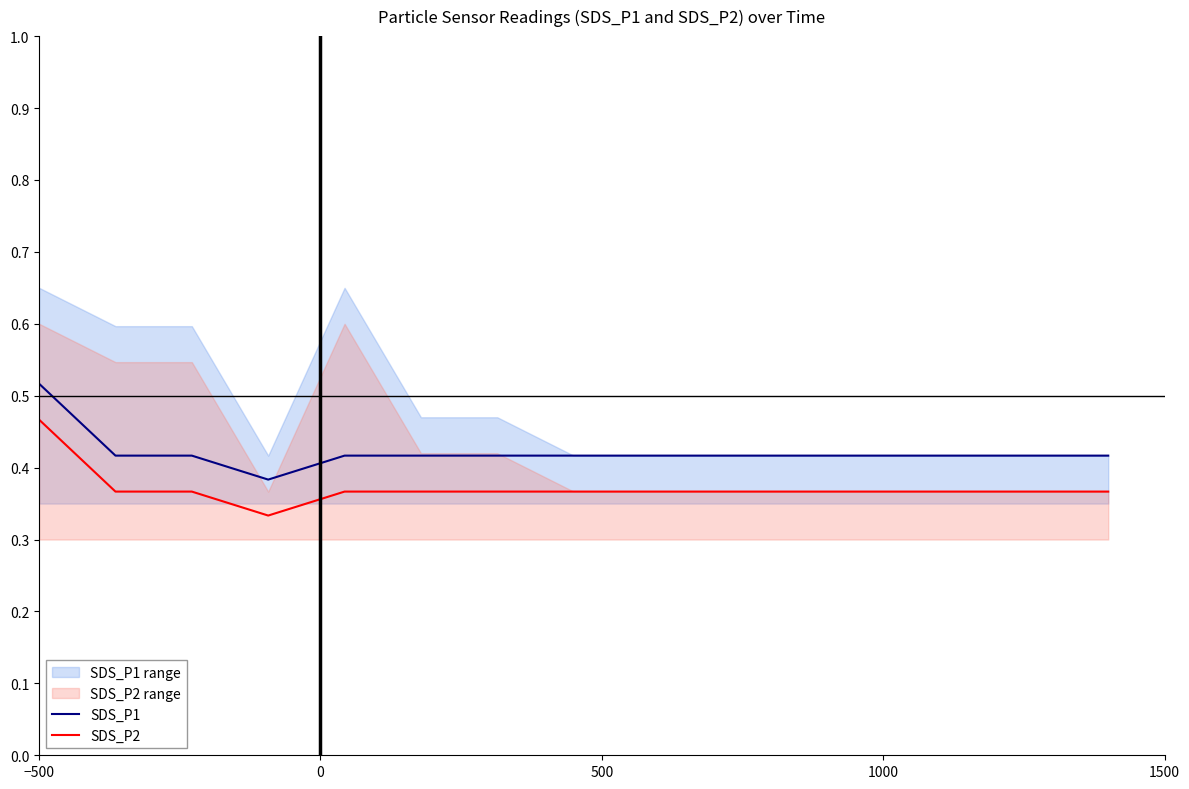

True or false: SDS_P1 and SDS_P2 cross at least once.

False